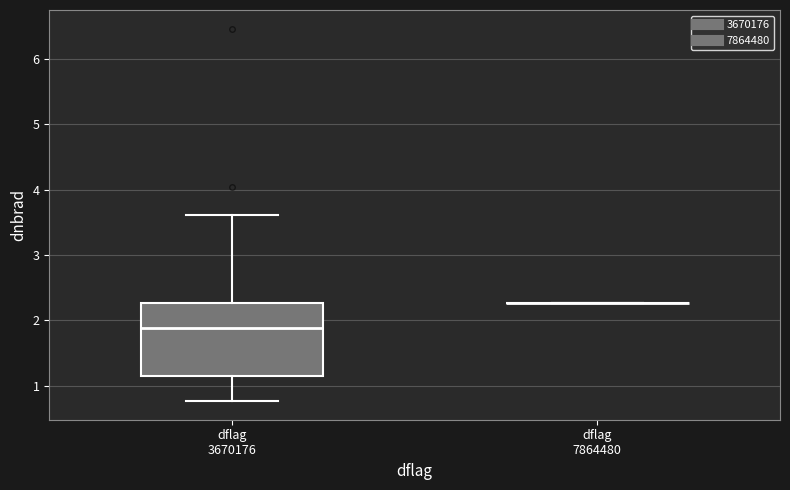

Reading left to right, transcribe this box plot: for each box, give where its median line is, the range the box spans, and where its two whiskers end, as read against the y-axis. The values are not printed on the chart, so give them approximately, as read against the axis.

dflag 3670176: median 1.9, box 1.1 to 2.3, whiskers 0.8 to 3.6
dflag 7864480: box collapsed to a line at 2.3, whiskers 2.3 to 2.3